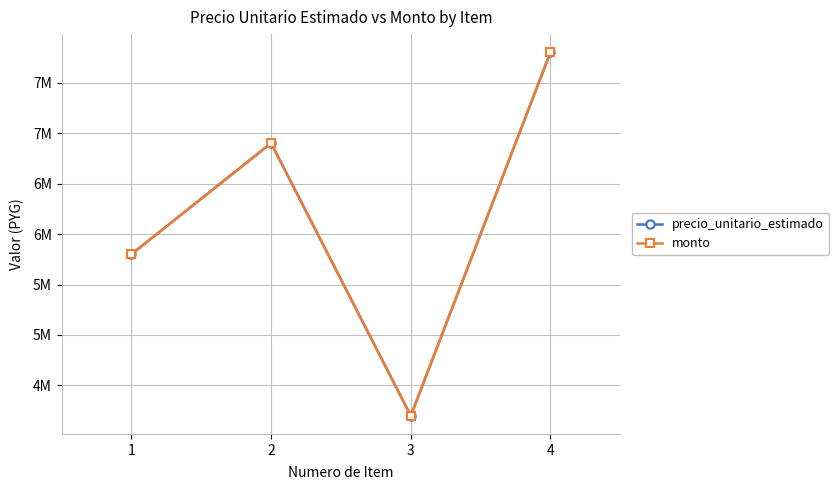

At 2, list the series in order from smallest to largest.

precio_unitario_estimado, monto